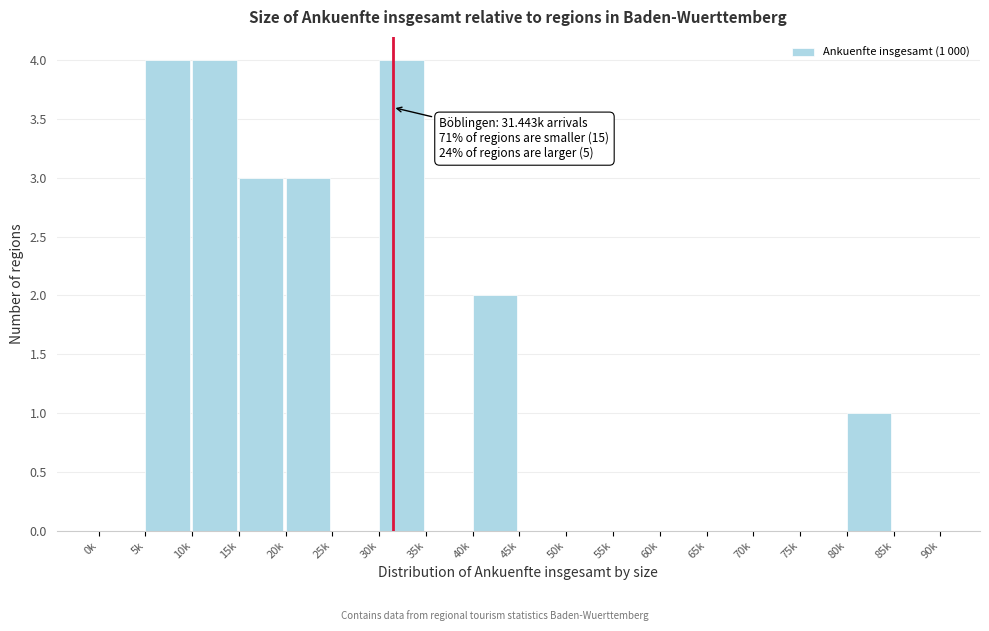

Reading left to right, what are all the values shown in this chart?

0k=0	5k=4	10k=4	15k=3	20k=3	25k=0	30k=4	35k=0	40k=2	45k=0	50k=0	55k=0	60k=0	65k=0	70k=0	75k=0	80k=1	85k=0